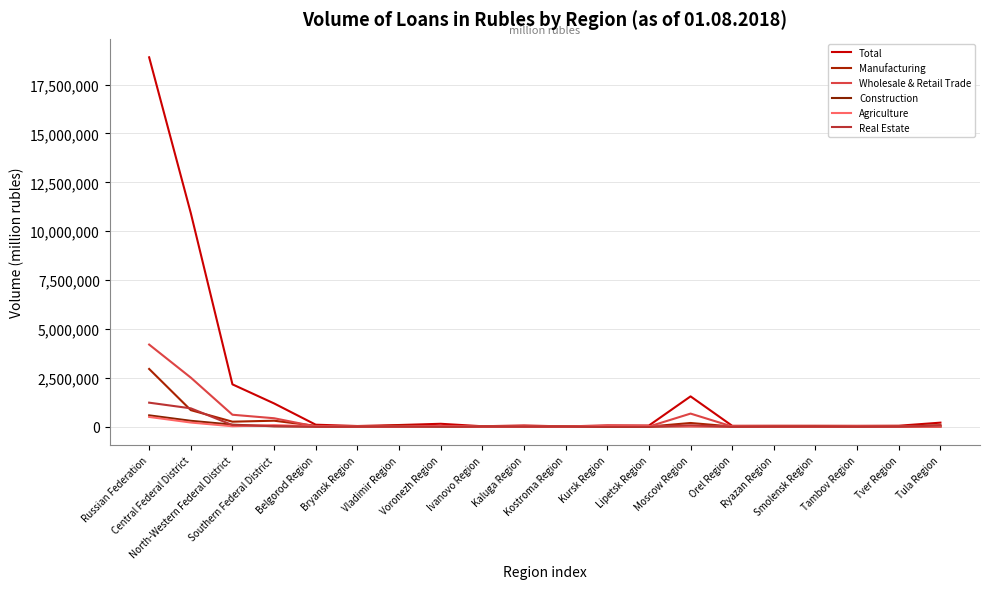

What is the smallest value displayed?

19